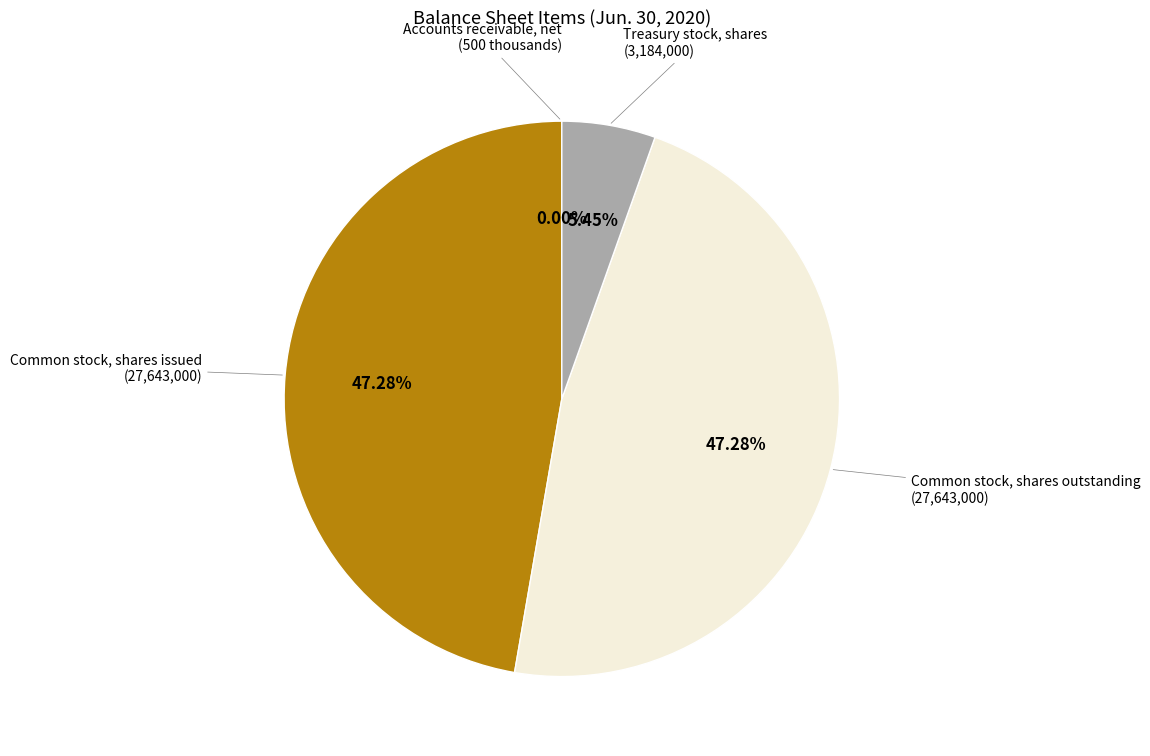

Does any single category account for the majority?

No